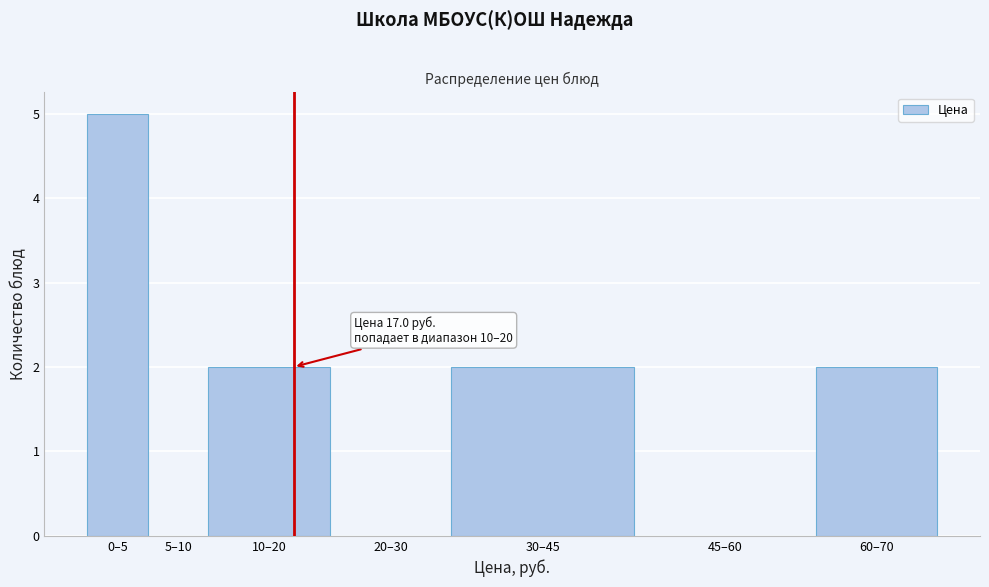

What is the change in value from 5–10 to 30–45?

+2